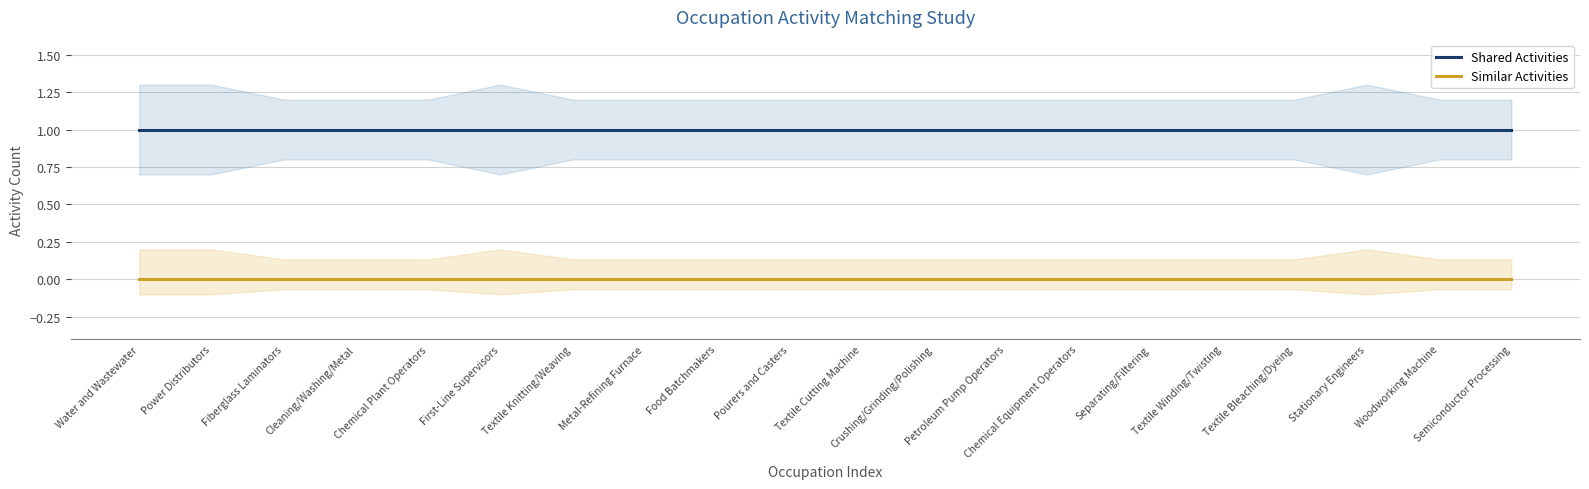

Reading left to right, extract all data points from this chart.

Shared Activities: 1	1	1	1	1	1	1	1	1	1	1	1	1	1	1	1	1	1	1	1
Similar Activities: 0	0	0	0	0	0	0	0	0	0	0	0	0	0	0	0	0	0	0	0